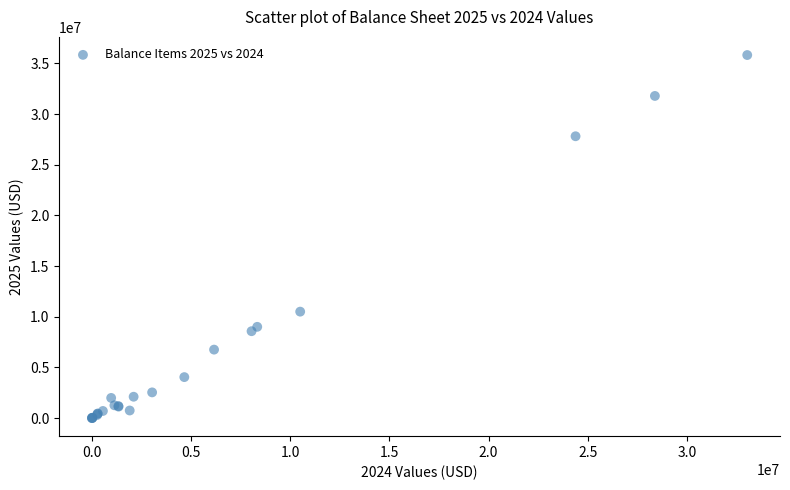

What Y value in the scatter plot is closest to 17914766?

10500000